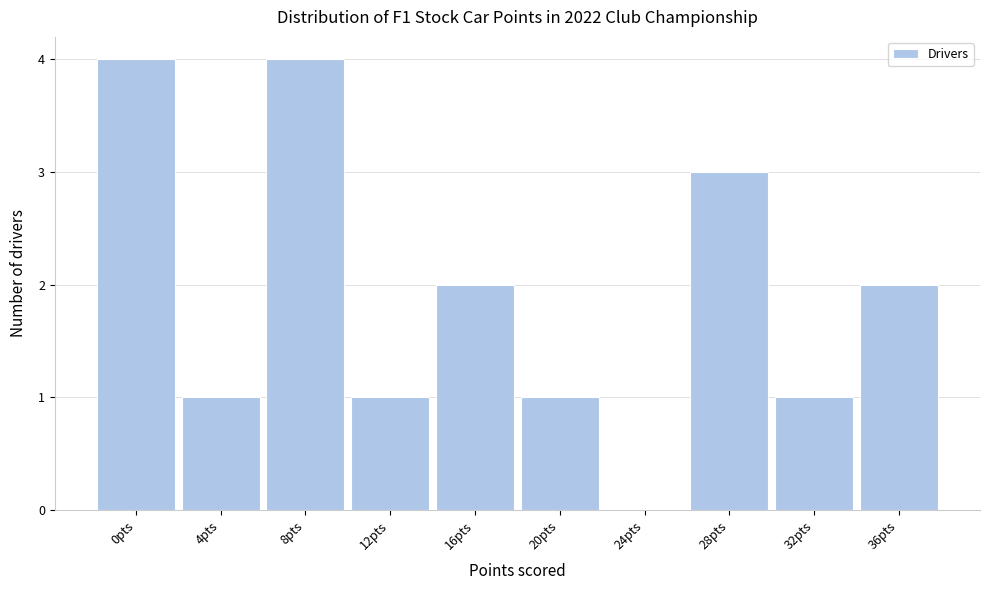

Reading right to left, extract all data points from this chart.

36pts=2	32pts=1	28pts=3	24pts=0	20pts=1	16pts=2	12pts=1	8pts=4	4pts=1	0pts=4